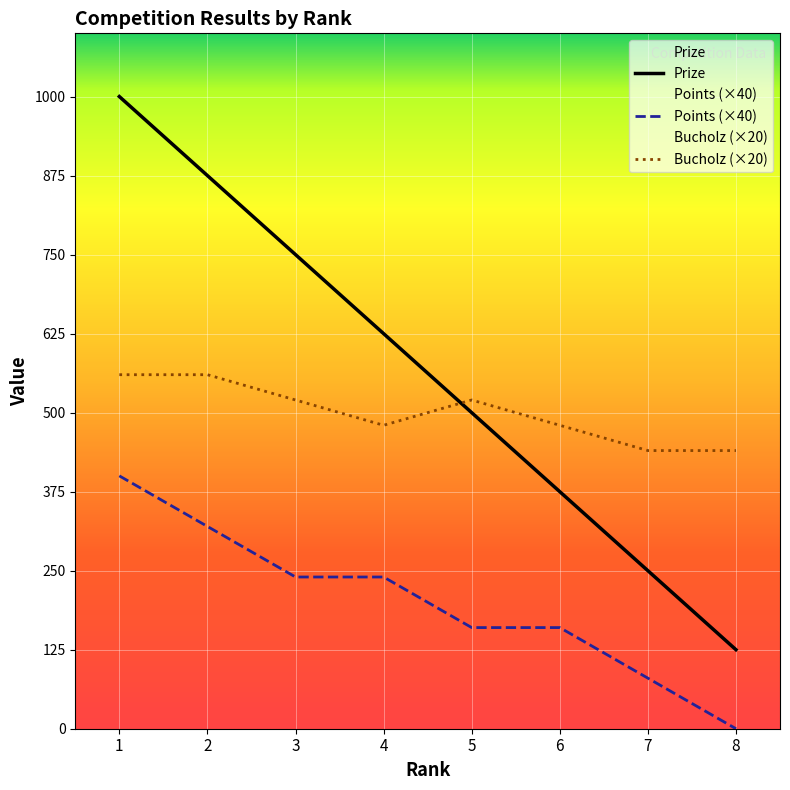

At which label does Bucholz reach its minimum?

7